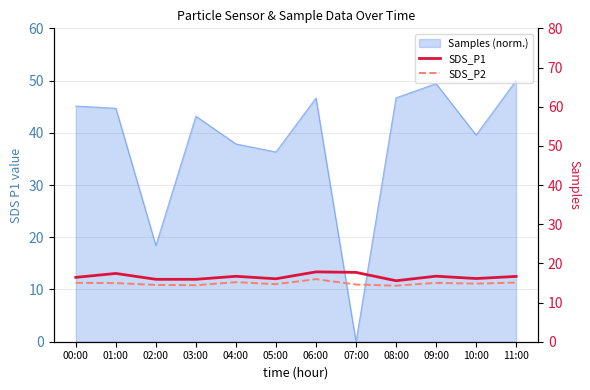

Reading left to right, extract all data points from this chart.

SDS_P1: 00:00=16.4	01:00=17.4	02:00=15.9	03:00=15.9	04:00=16.7	05:00=16.1	06:00=17.8	07:00=17.7	08:00=15.6	09:00=16.7	10:00=16.1	11:00=16.7
SDS_P2: 00:00=15.0	01:00=15.0	02:00=14.5	03:00=14.4	04:00=15.2	05:00=14.7	06:00=16.0	07:00=14.6	08:00=14.3	09:00=15.0	10:00=14.8	11:00=15.1